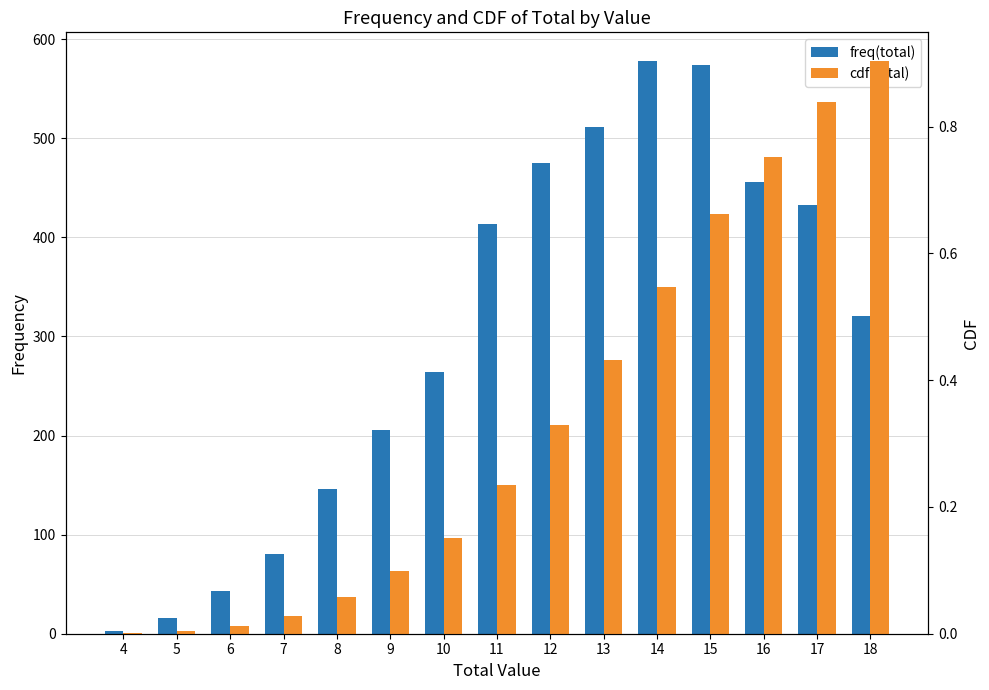

Reading left to right, transcribe all the data shown in this chart.

freq(total): 4=3.0	5=16.0	6=43.0	7=80.0	8=146.0	9=206.0	10=264.0	11=413.0	12=475.0	13=511.0	14=578.0	15=574.0	16=456.0	17=433.0	18=321.0
cdf(total): 4=0.0	5=0.0	6=0.0	7=0.0	8=0.1	9=0.1	10=0.2	11=0.2	12=0.3	13=0.4	14=0.5	15=0.7	16=0.8	17=0.8	18=0.9